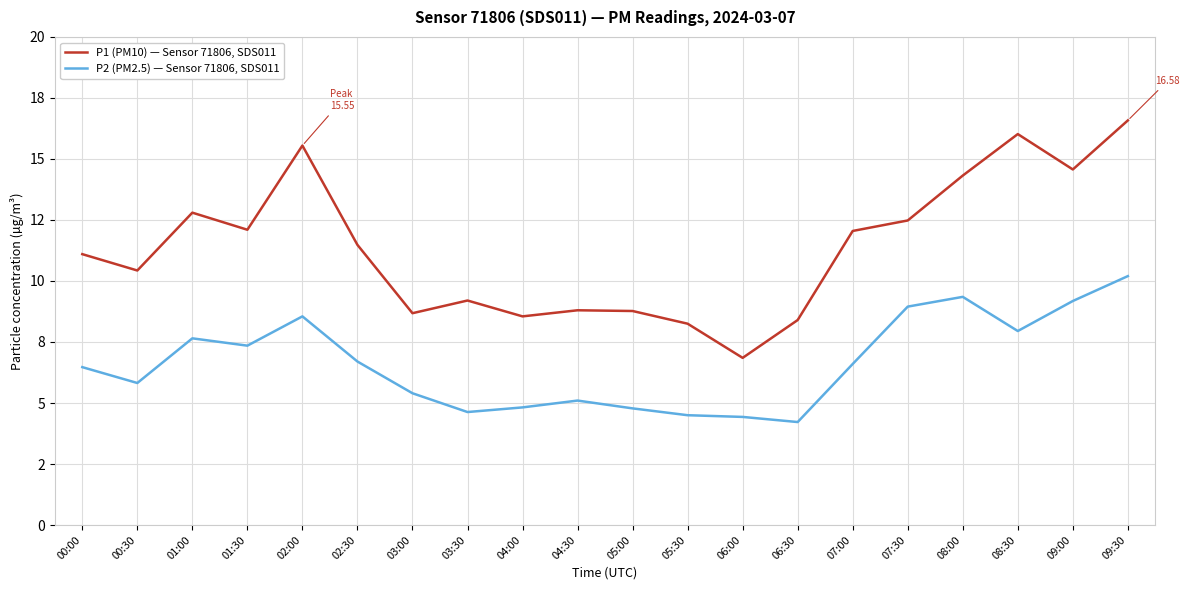

True or false: P1 (PM10) — Sensor 71806, SDS011 and P2 (PM2.5) — Sensor 71806, SDS011 cross at least once.

False